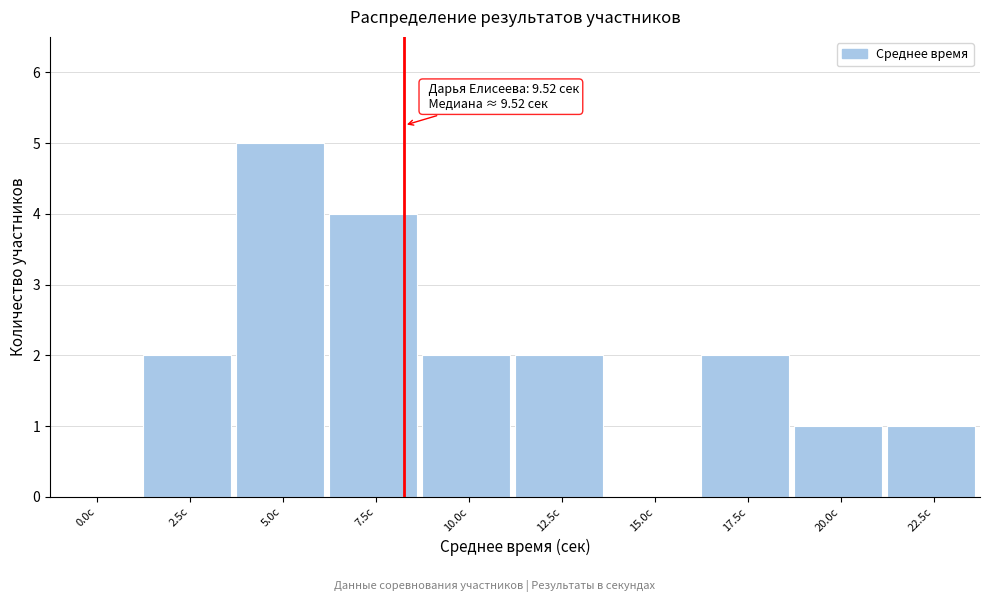

Reading left to right, transcribe all the data shown in this chart.

0.0с=0	2.5с=2	5.0с=5	7.5с=4	10.0с=2	12.5с=2	15.0с=0	17.5с=2	20.0с=1	22.5с=1